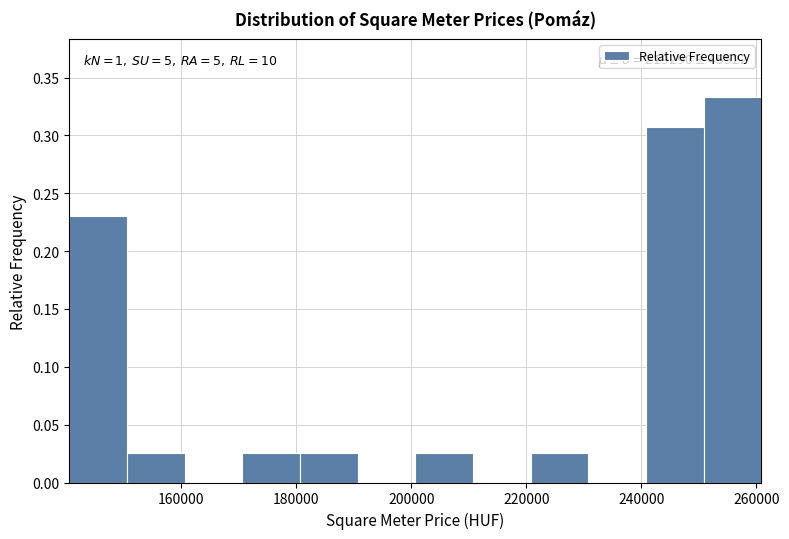

Over which range of the x-axis is the bar tallest?

250000 to 260000